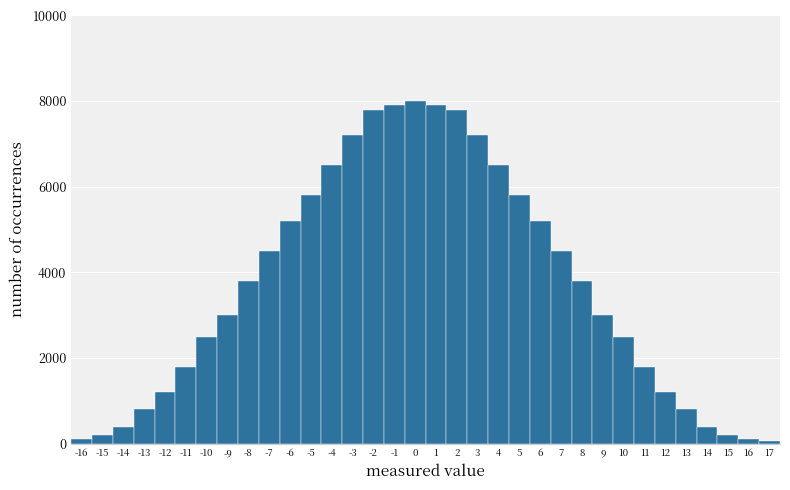

Reading left to right, transcribe this chart: for each bar, give the range it covers on the x-axis and its height. The values are not printed on the chart, so give them approximately, as read against the axis.

-16.5 to -15.5: under 200
-15.5 to -14.5: 200
-14.5 to -13.5: 400
-13.5 to -12.5: 800
-12.5 to -11.5: 1200
-11.5 to -10.5: 1800
-10.5 to -9.5: 2600
-9.5 to -8.5: 3000
-8.5 to -7.5: 3800
-7.5 to -6.5: 4600
-6.5 to -5.5: 5200
-5.5 to -4.5: 5800
-4.5 to -3.5: 6600
-3.5 to -2.5: 7200
-2.5 to -1.5: 7800
-1.5 to -0.5: 8000
-0.5 to 0.5: 8000
0.5 to 1.5: 8000
1.5 to 2.5: 7800
2.5 to 3.5: 7200
3.5 to 4.5: 6600
4.5 to 5.5: 5800
5.5 to 6.5: 5200
6.5 to 7.5: 4600
7.5 to 8.5: 3800
8.5 to 9.5: 3000
9.5 to 10.5: 2600
10.5 to 11.5: 1800
11.5 to 12.5: 1200
12.5 to 13.5: 800
13.5 to 14.5: 400
14.5 to 15.5: 200
15.5 to 16.5: under 200
16.5 to 17.5: under 200